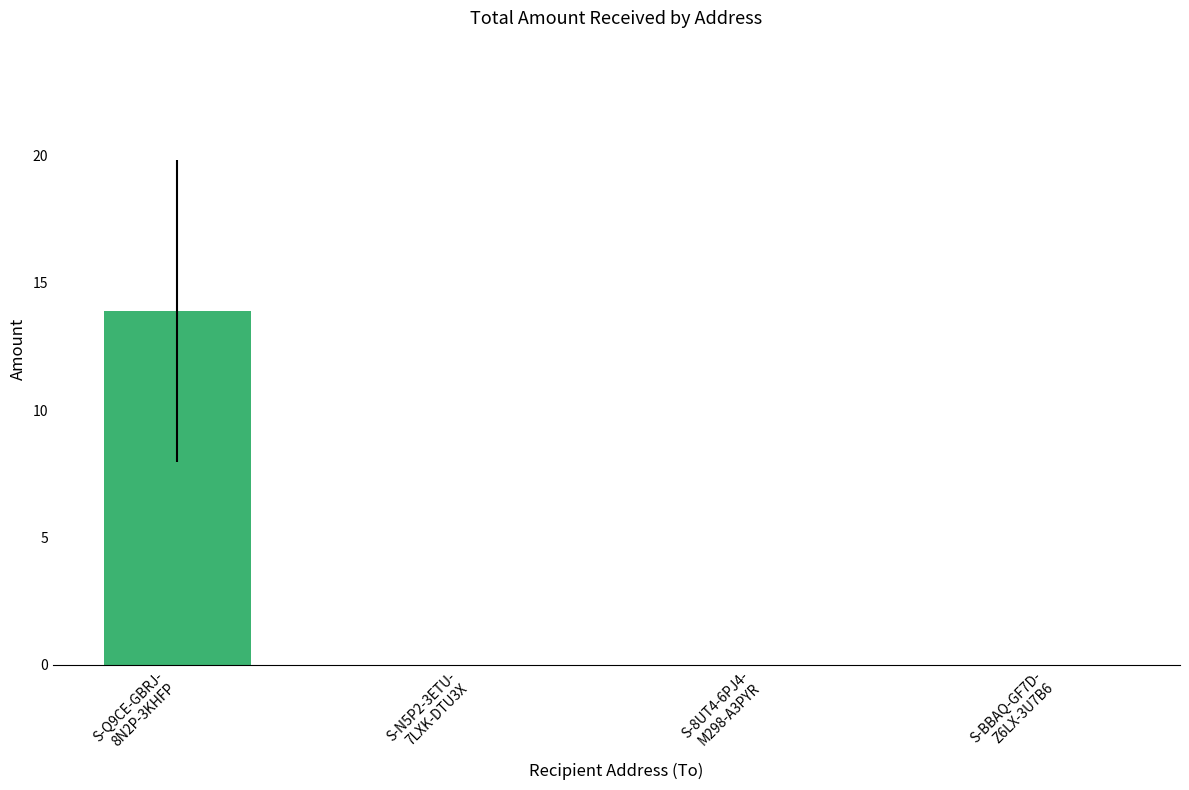

Reading right to left, what are all the values shown in this chart?

S-BBAQ-GF7D-
Z6LX-3U7B6=0.0	S-8UT4-6PJ4-
M298-A3PYR=0.0	S-N5P2-3ETU-
7LXK-DTU3X=0.0	S-Q9CE-GBRJ-
8N2P-3KHFP=13.9